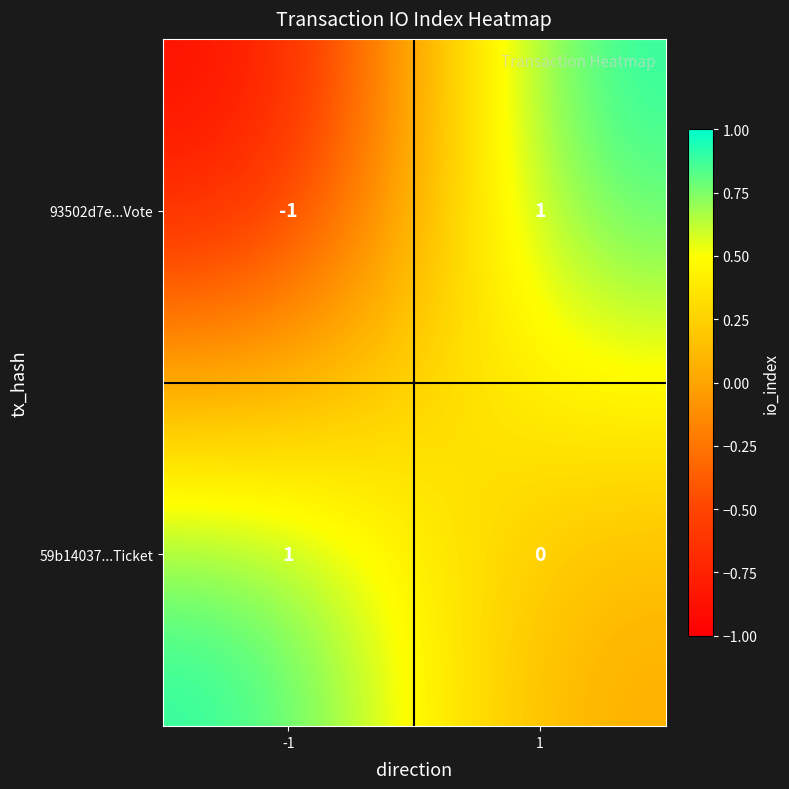

Rank the series by their average value, from highest to lowest.

59b14037...Ticket, 93502d7e...Vote